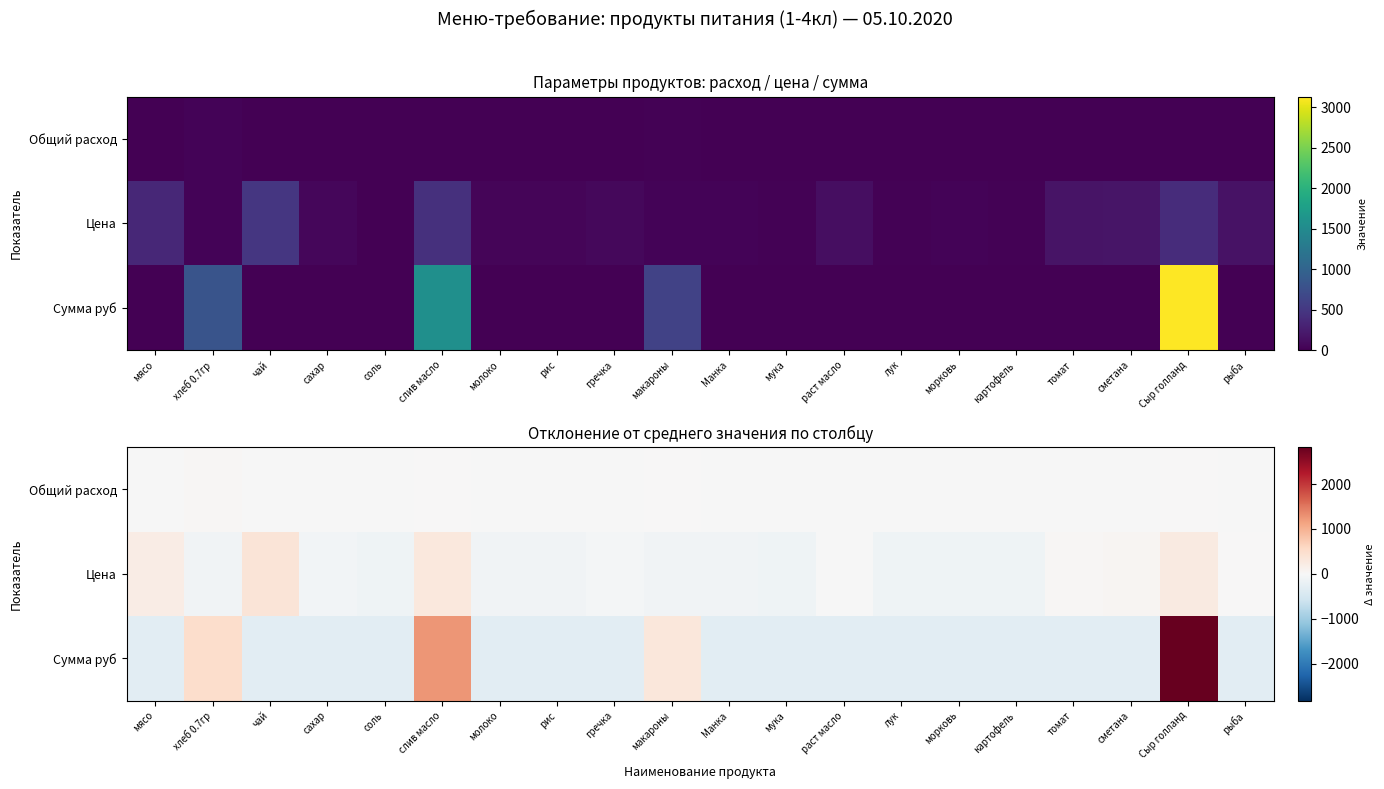

What is the difference between the highest and lowest values at Манка?

304.1